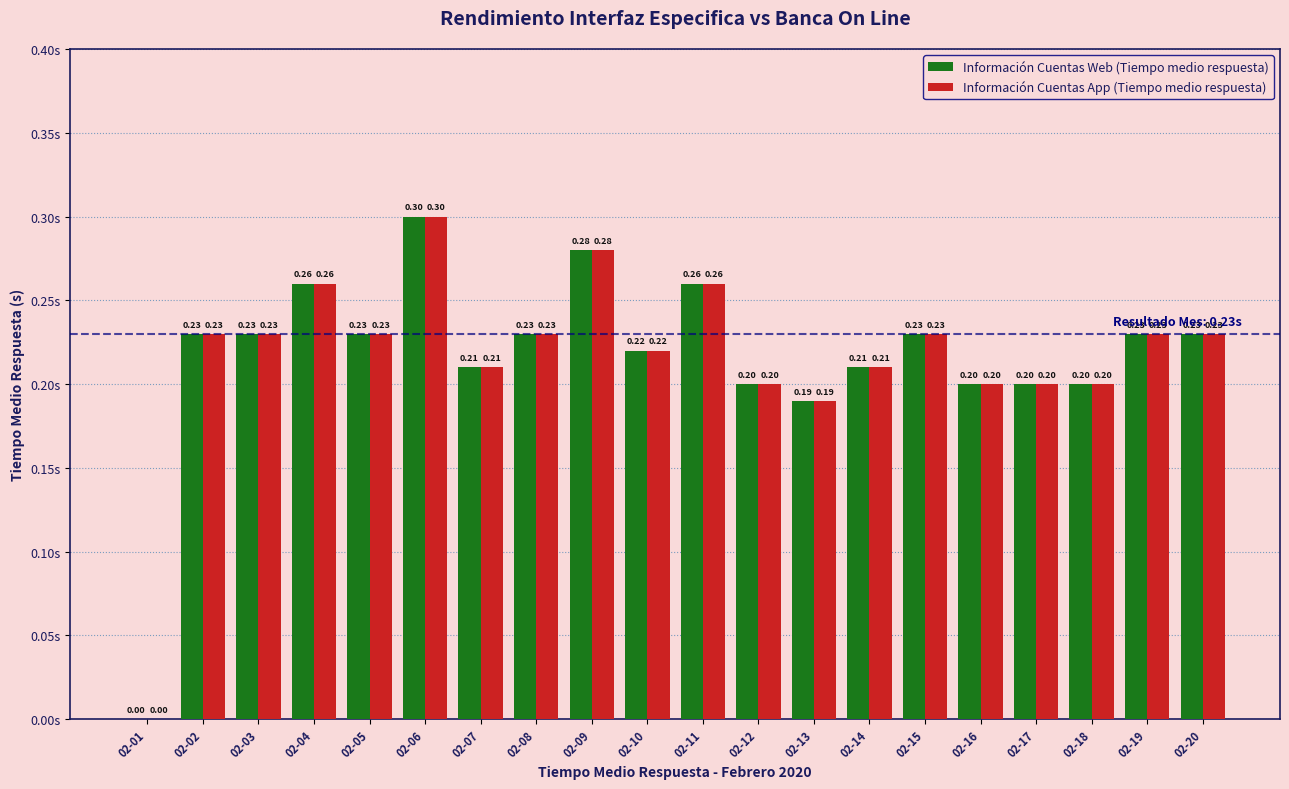

Reading right to left, extract all data points from this chart.

Información Cuentas Web (Tiempo medio respuesta): 0.2	0.2	0.2	0.2	0.2	0.2	0.2	0.2	0.2	0.3	0.2	0.3	0.2	0.2	0.3	0.2	0.3	0.2	0.2	0.0
Información Cuentas App (Tiempo medio respuesta): 0.2	0.2	0.2	0.2	0.2	0.2	0.2	0.2	0.2	0.3	0.2	0.3	0.2	0.2	0.3	0.2	0.3	0.2	0.2	0.0